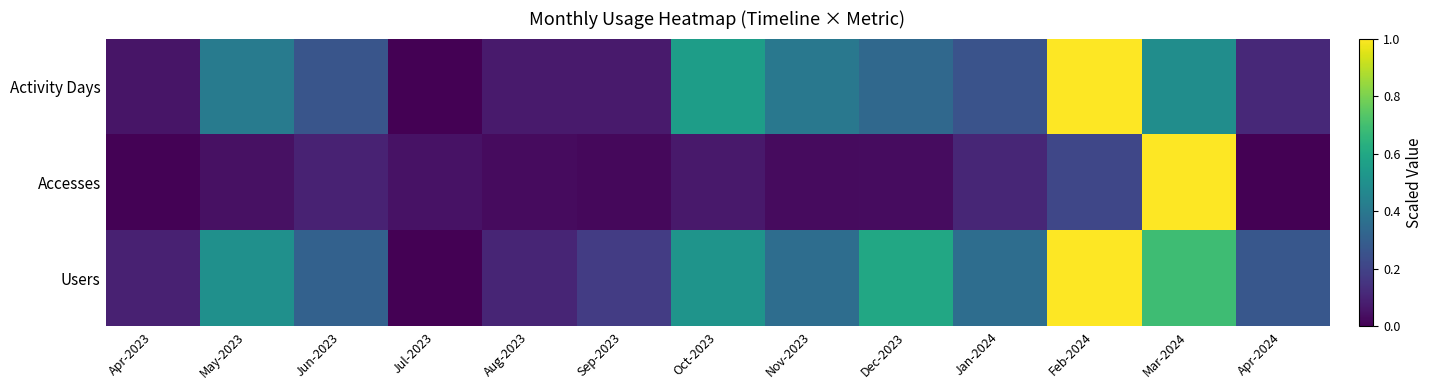

Count the number of categories in the chart.

13